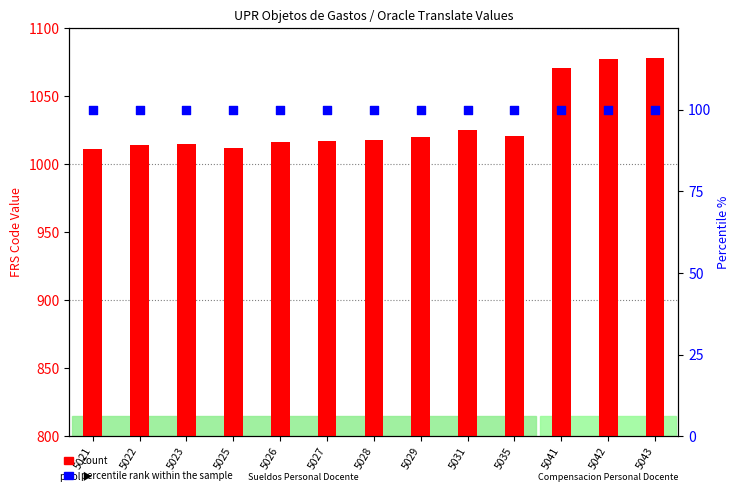

What are all the series names shown in the legend?

count, percentile rank within the sample